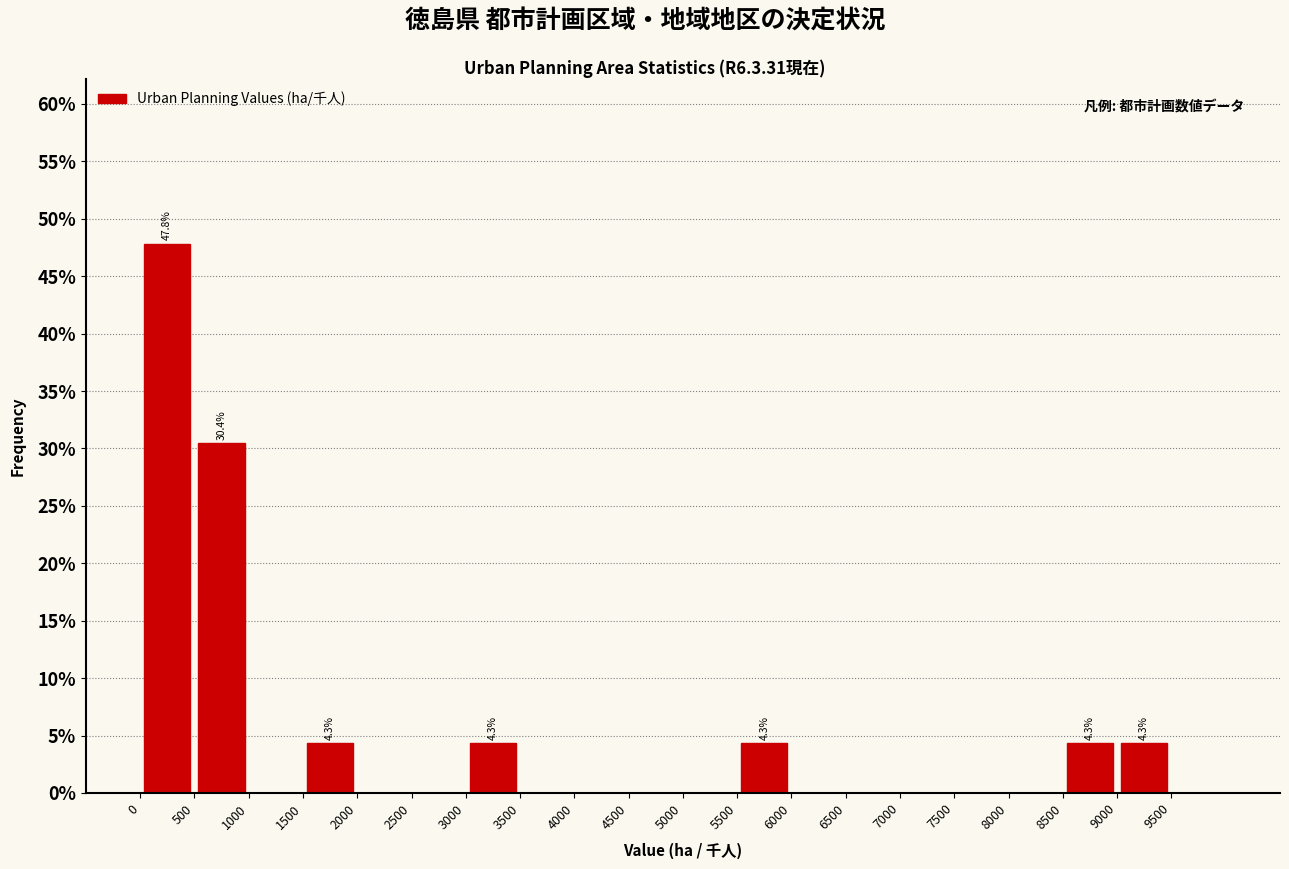

Over which range of the x-axis is the bar tallest?

0 to 500